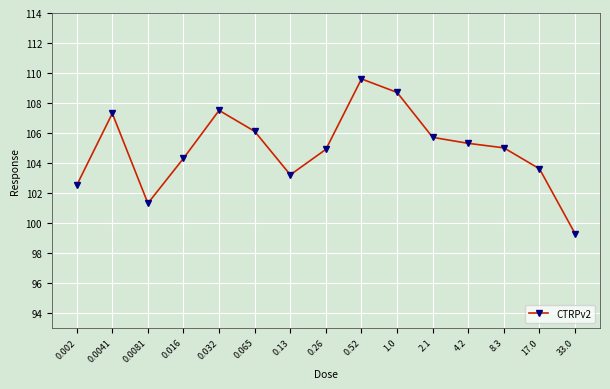

What is the label of the 15th point from the right?

0.002